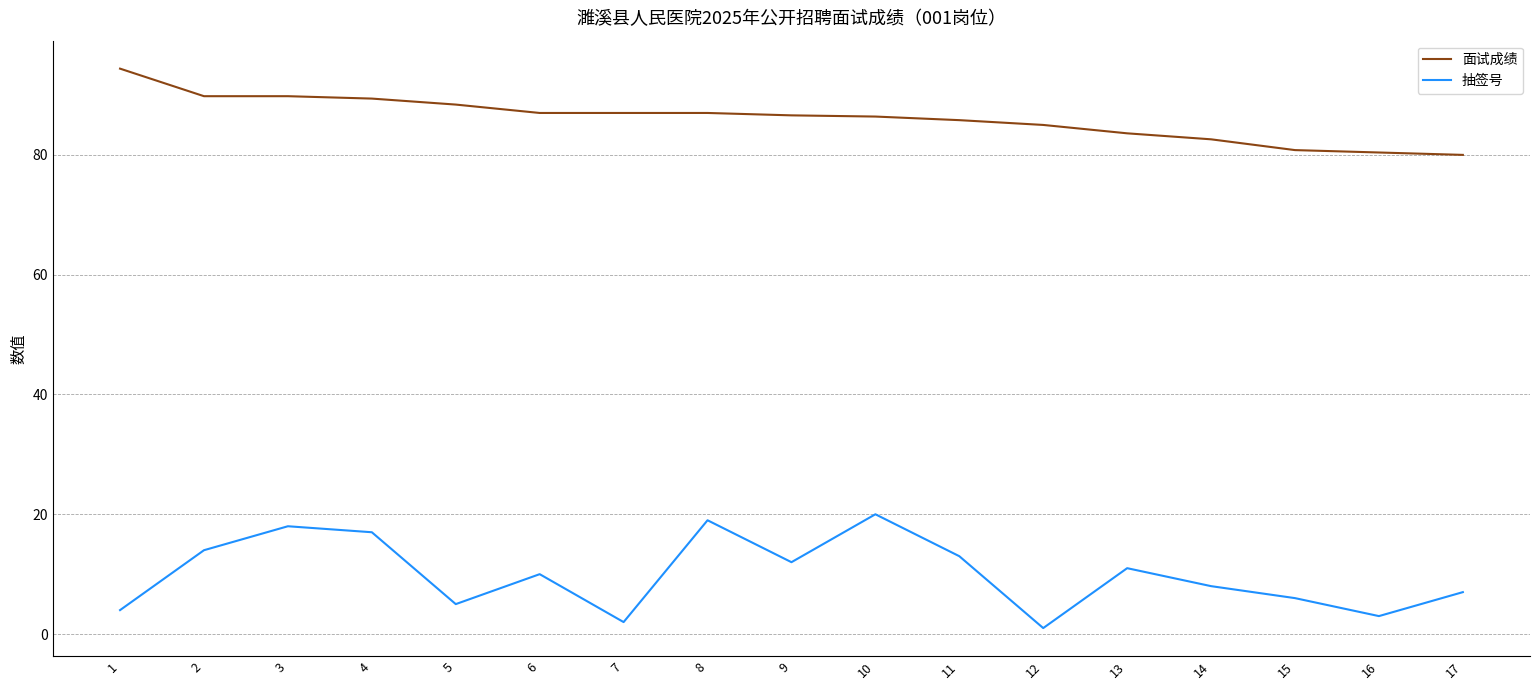

List the series in order of their peak value, lowest first.

抽签号, 面试成绩